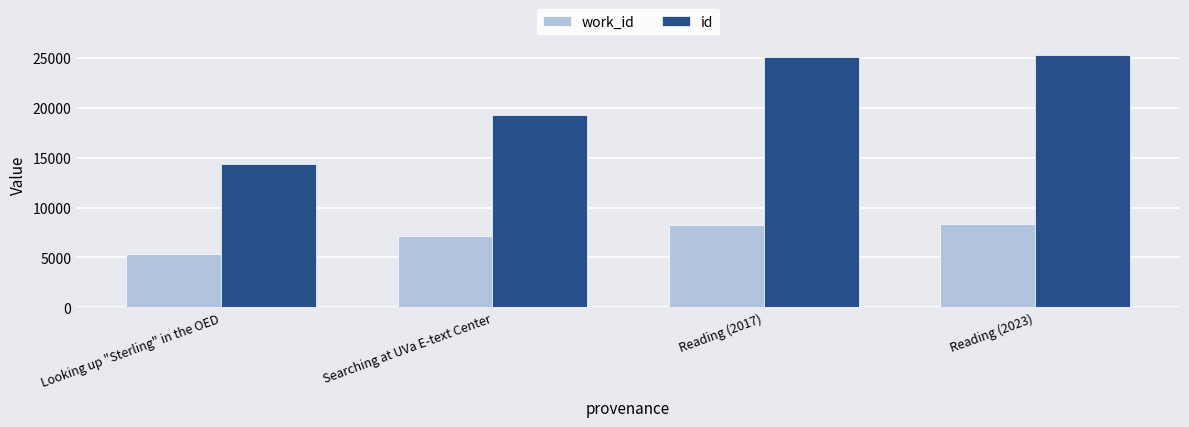

List the series in order of their overall mean, lowest first.

work_id, id